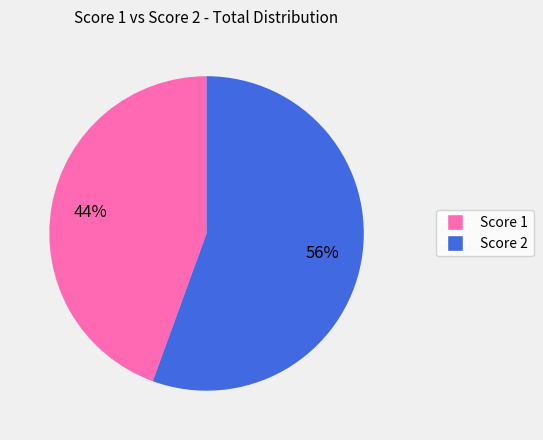

Is there any slice that represents more than half of the pie?

Yes